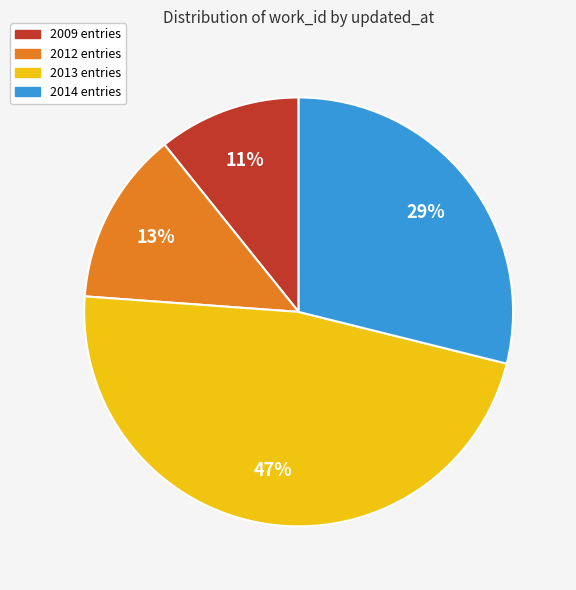

How many slices are in this pie chart?

4